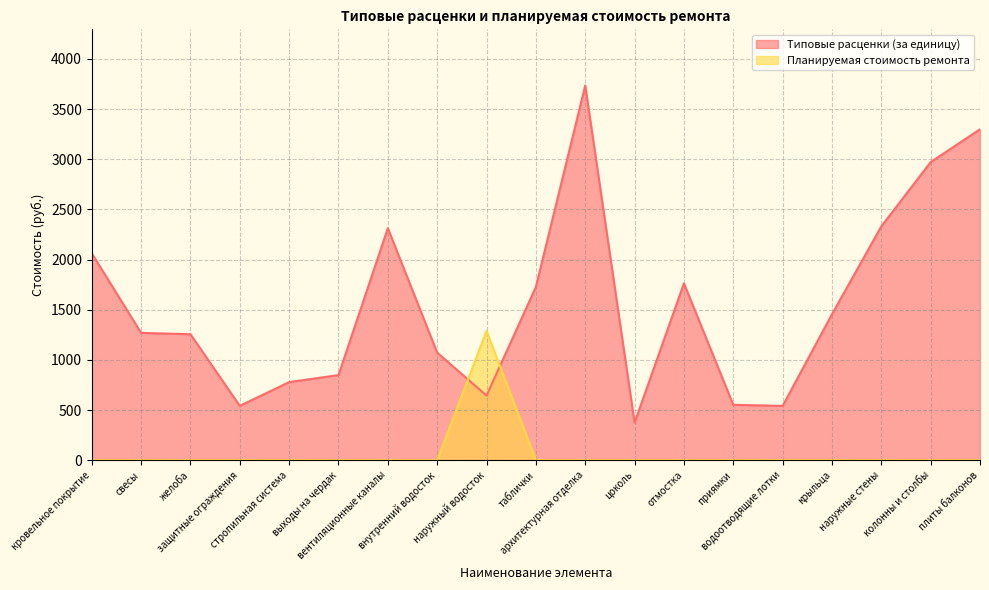

What position from the right is архитектурная отделка?

9